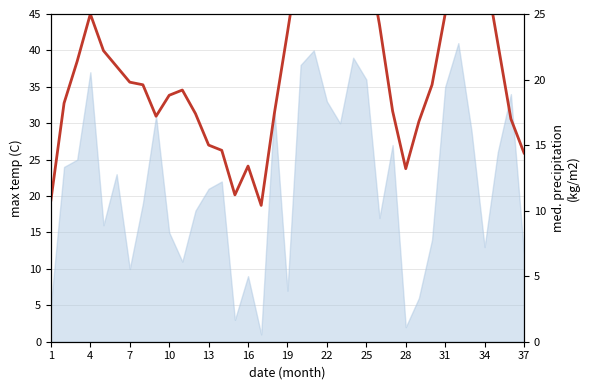

The value at 25 is 5.4. True or false?

False